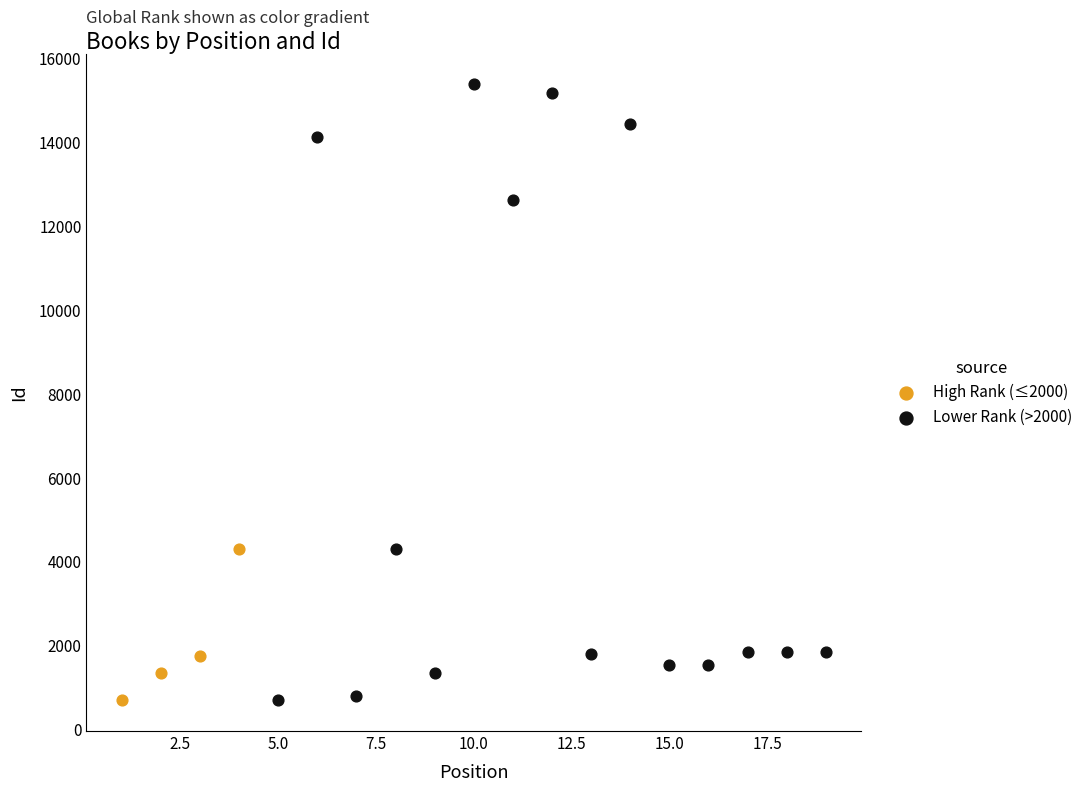

Which series contains the highest Y value?

Lower Rank (>2000)